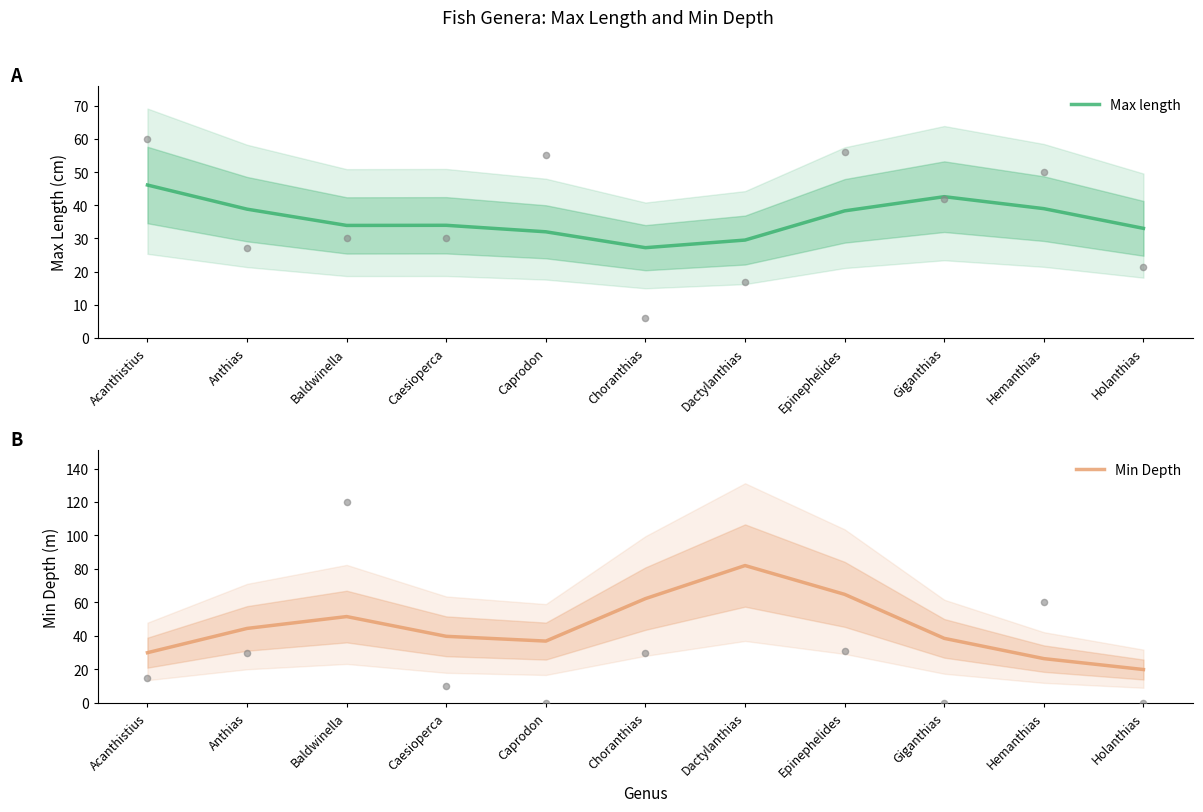

At how many categories does at least one series exceed 26?

11